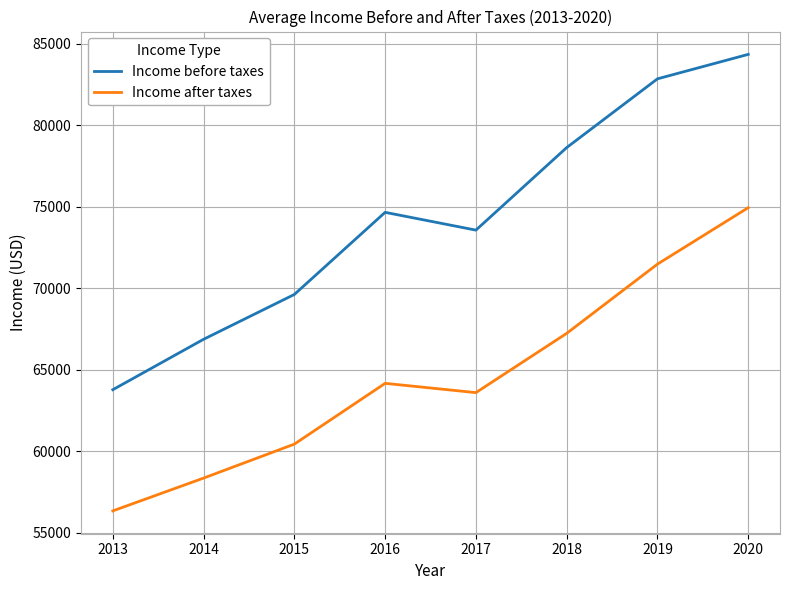

Reading left to right, list all the values displayed in this chart.

Income before taxes: 63784	66877	69627	74664	73573	78635	82852	84352
Income after taxes: 56352	58364	60448	64175	63606	67241	71487	74949